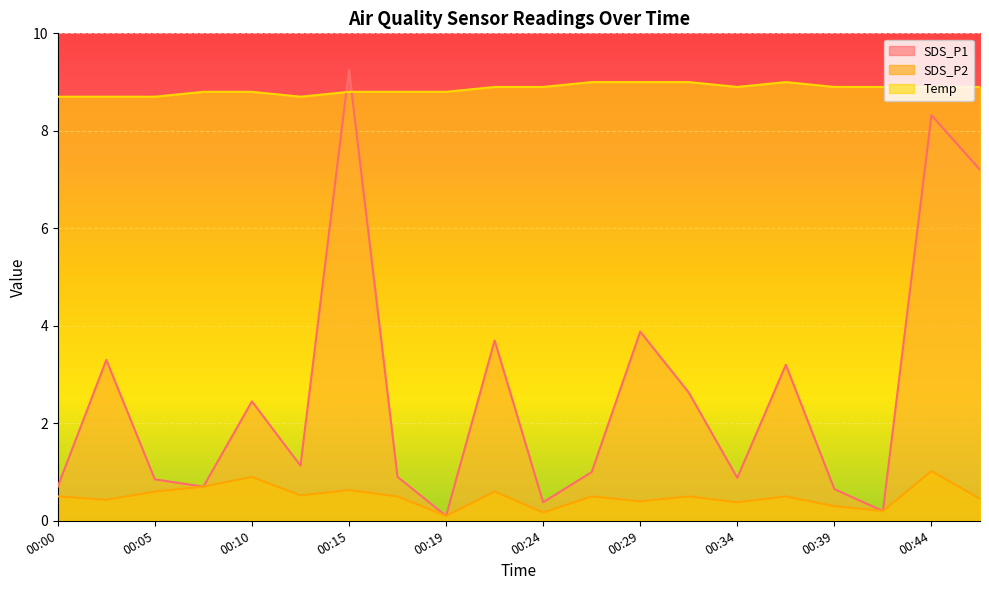

At how many categories does at least one series exceed 6?

20